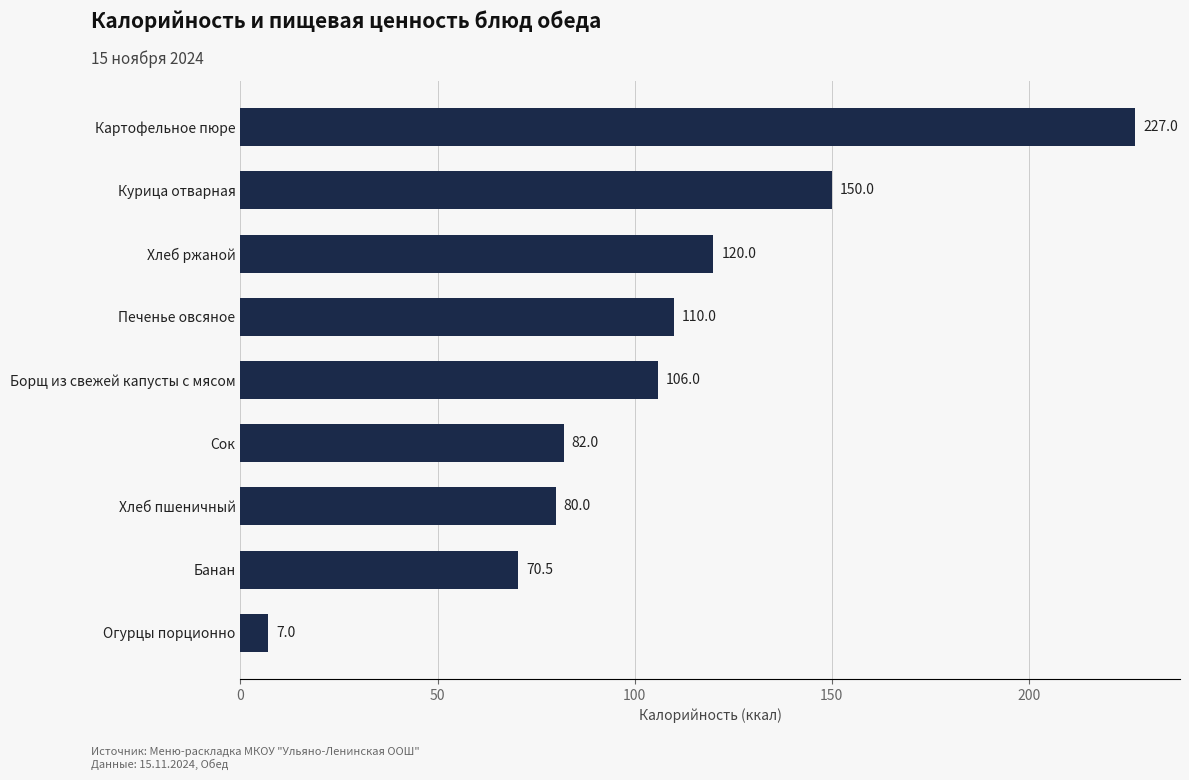

What position from the top is Картофельное пюре?

1